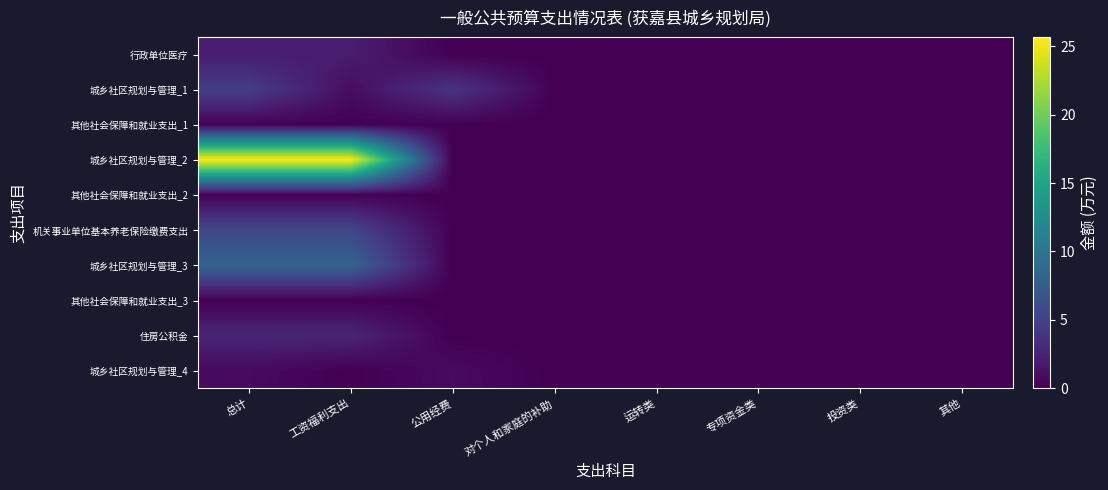

Which series has the widest spread of values?

城乡社区规划与管理_2